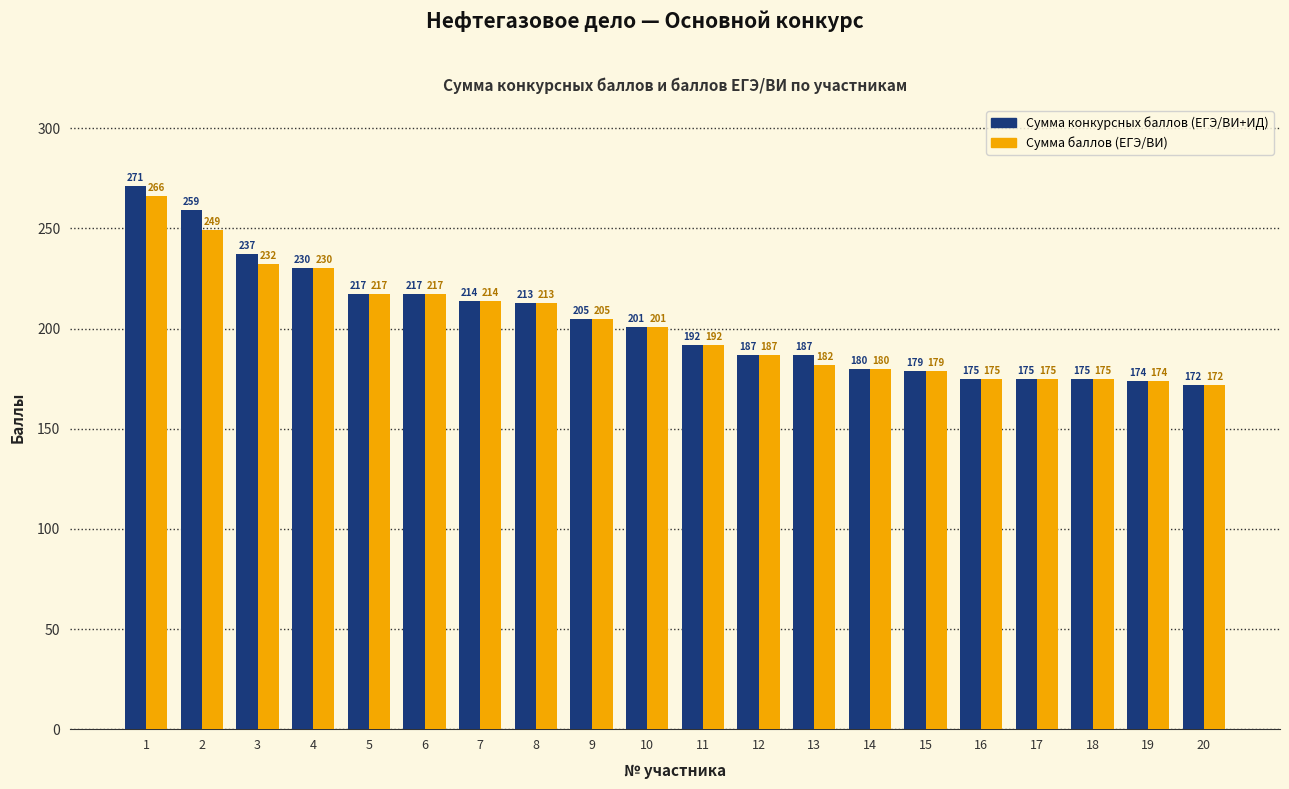

Does the chart contain stacked bars?

No